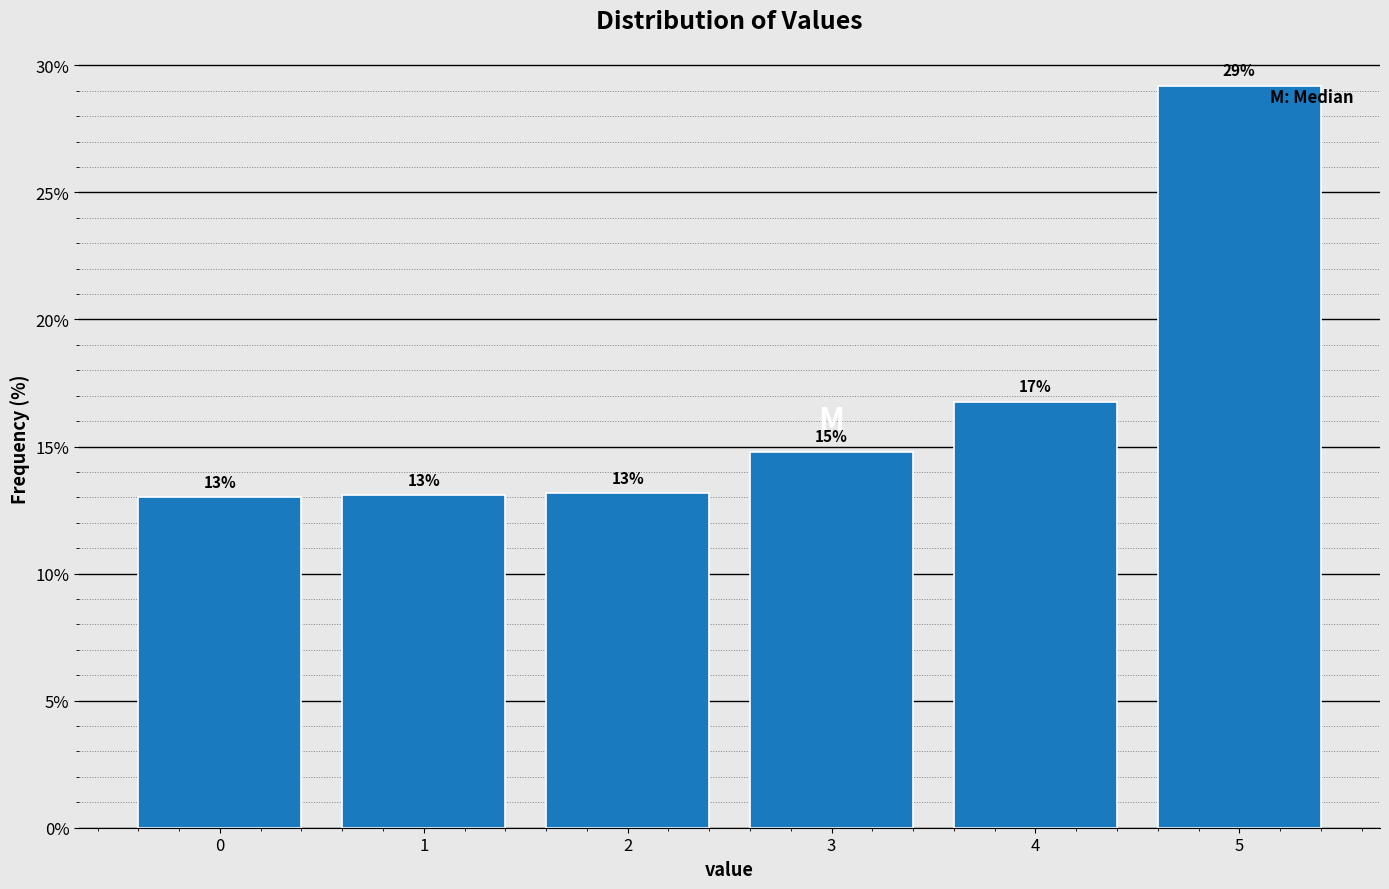

What is the value of the 3rd bar from the left?

13.2